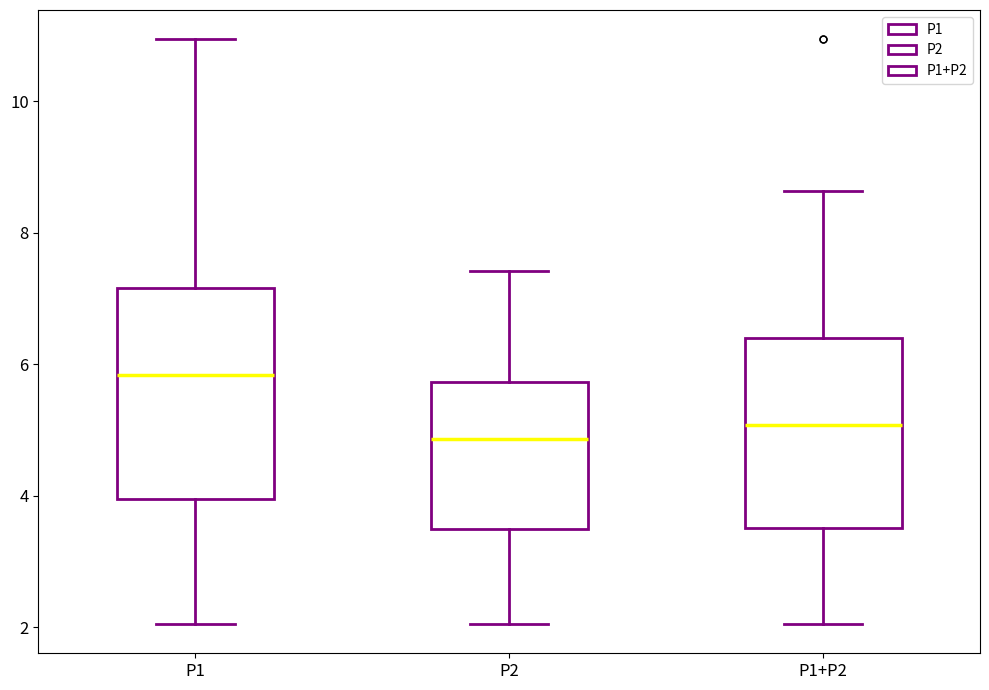

Reading left to right, read every box against the y-axis: the position of its median line, the range the box covers, and the ends of its whiskers. The values are not printed on the chart, so give them approximately, as read against the axis.

P1: median 5.8, box 4.0 to 7.2, whiskers 2.0 to 11.0
P2: median 4.8, box 3.4 to 5.8, whiskers 2.0 to 7.4
P1+P2: median 5.0, box 3.6 to 6.4, whiskers 2.0 to 8.6